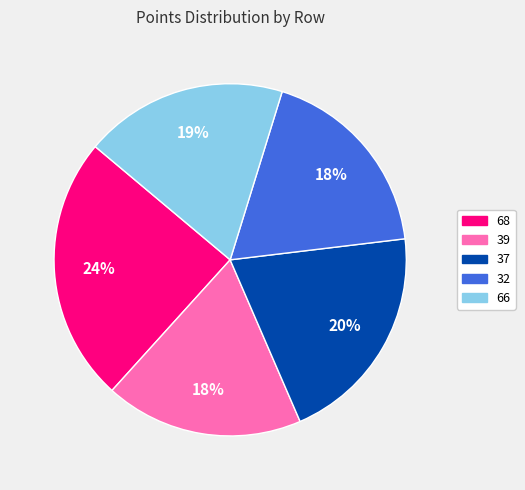

What is the largest slice in the pie chart?

68